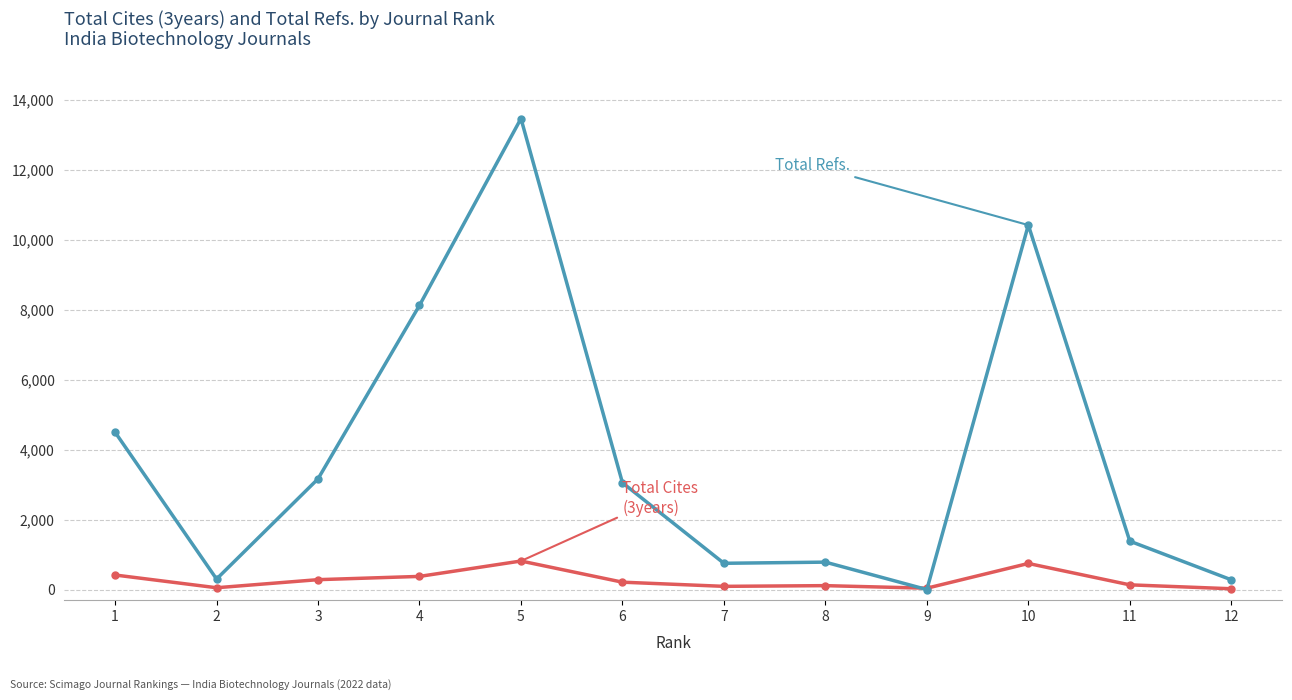

What is the maximum value shown in the chart?

13464